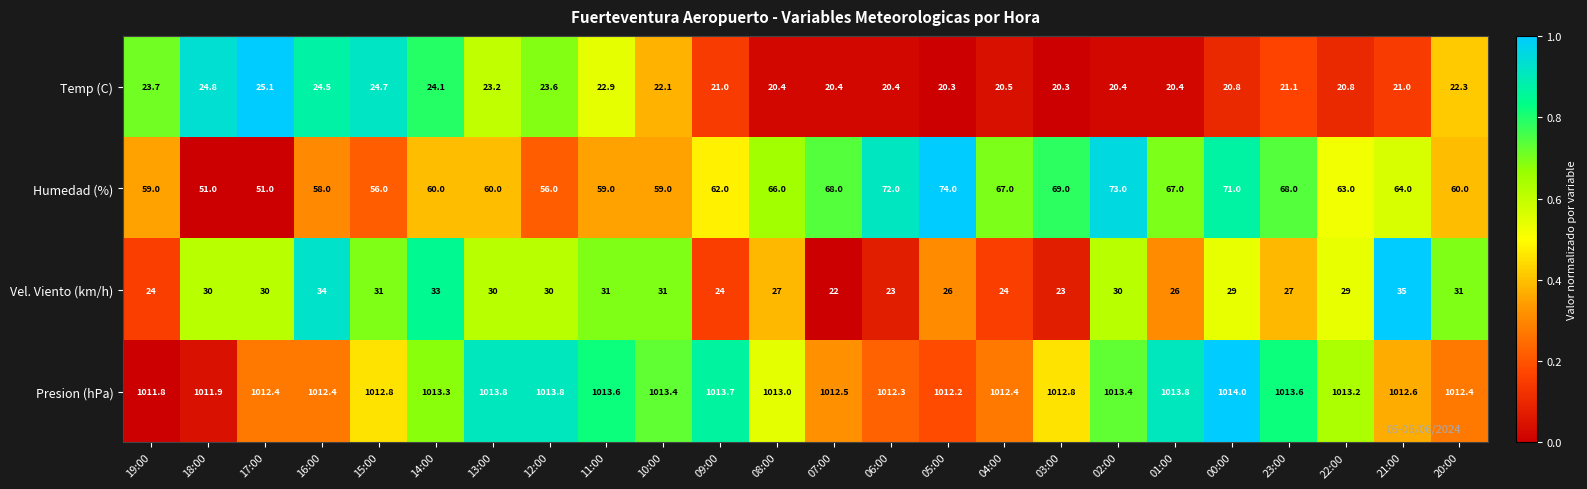

True or false: Humedad (%) has a value of 27.4 at 19:00.

False